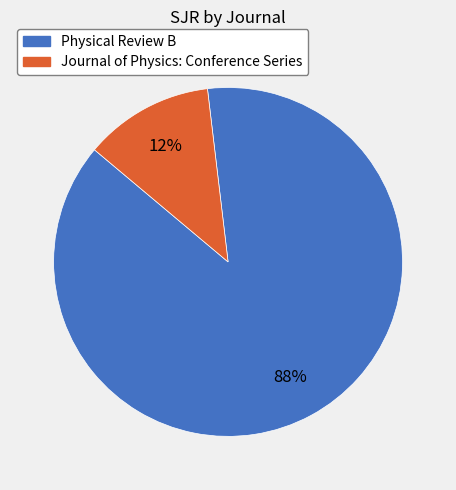

Is there a majority slice in this chart?

Yes